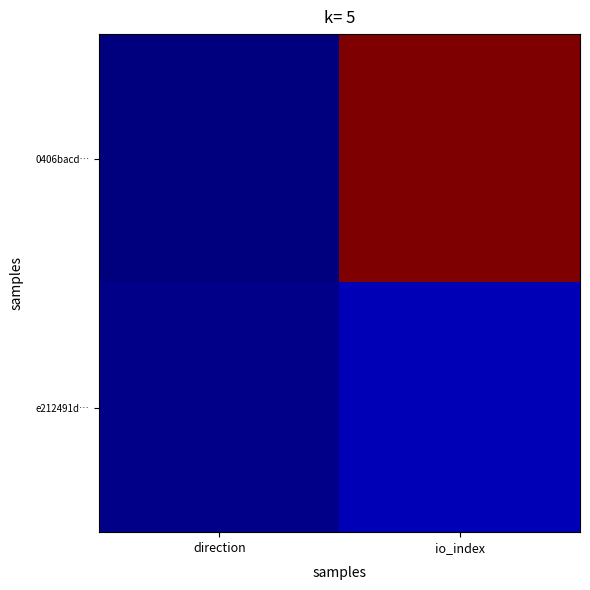

Reading left to right, what are all the values shown in this chart?

0406bacd…: direction=-1	io_index=208
e212491d…: direction=1	io_index=9